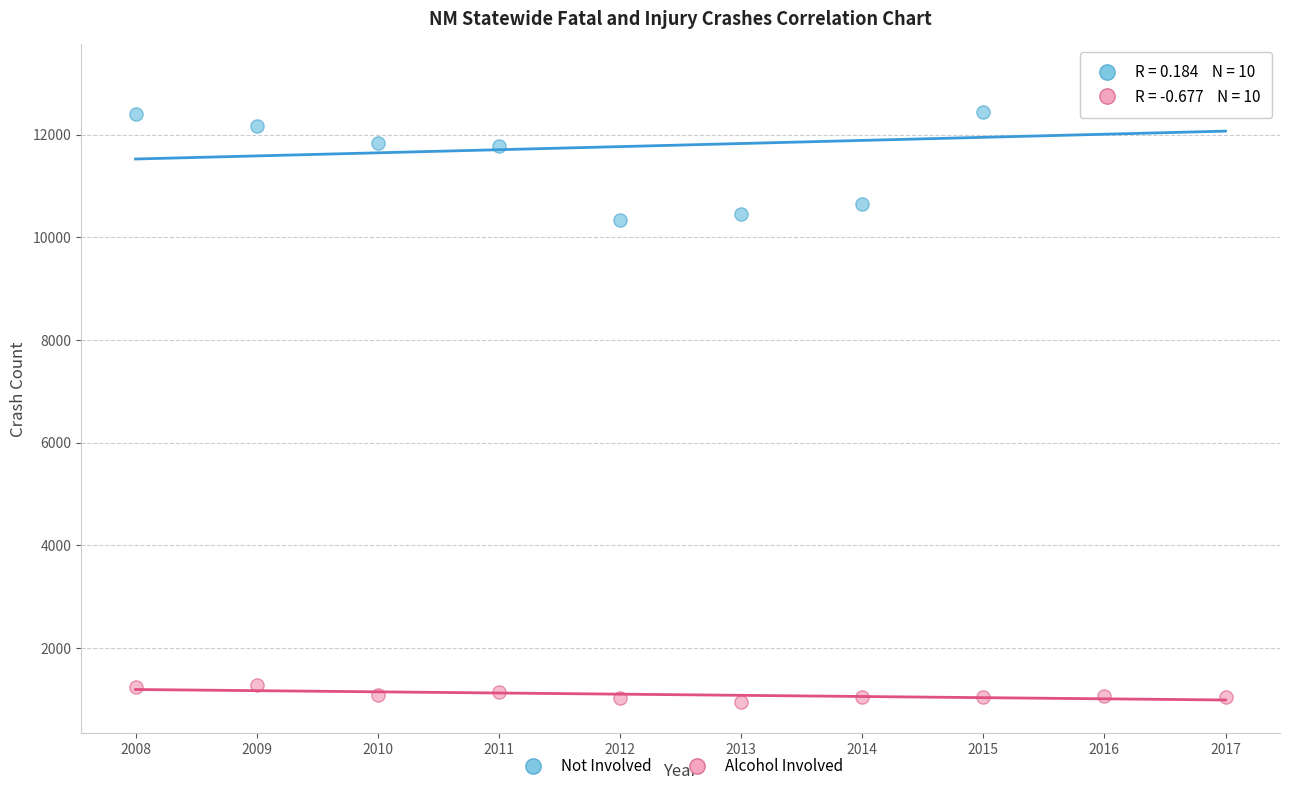

What are all the series names shown in the legend?

Not Involved, Alcohol Involved